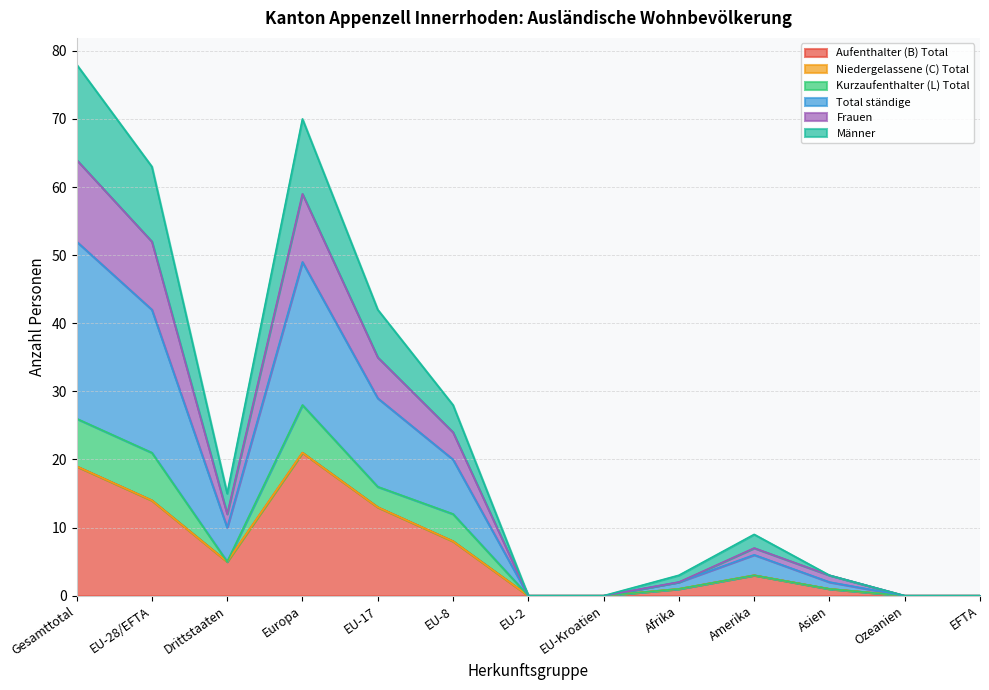

Where is the first local maximum for Männer?

Europa